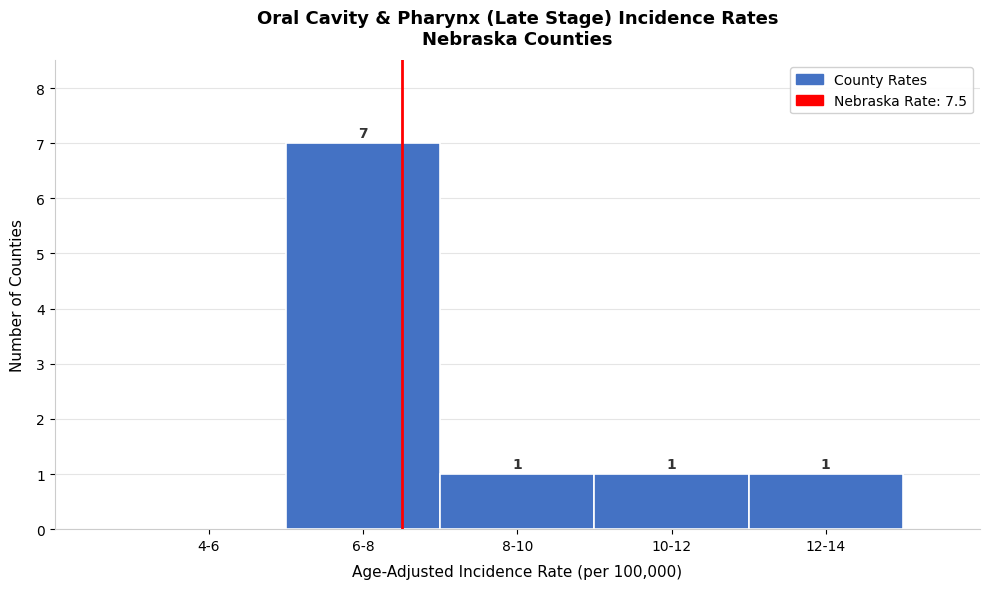

Reading left to right, extract all data points from this chart.

4-6=0	6-8=7	8-10=1	10-12=1	12-14=1